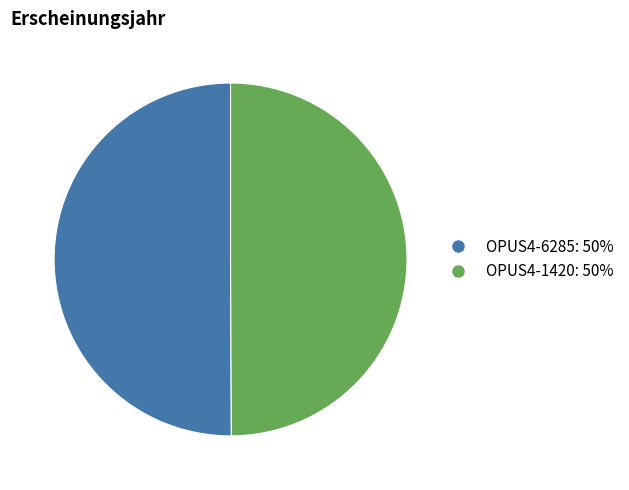

True or false: OPUS4-1420 accounts for 36% of the total.

False